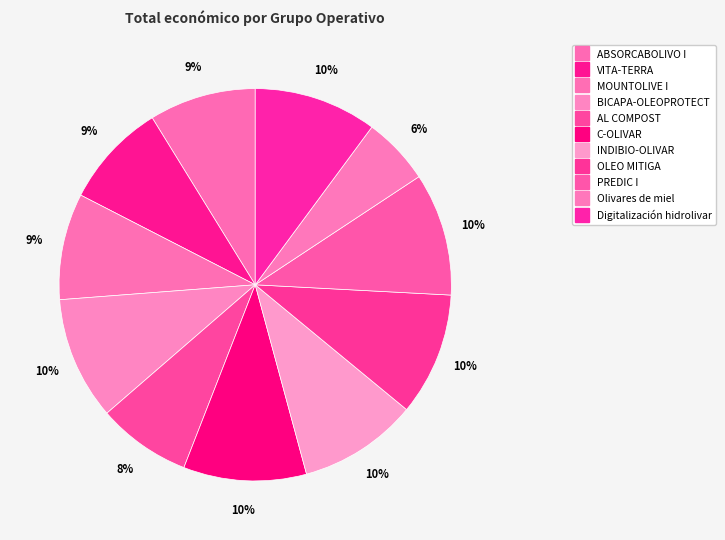

To the nearest percent, what portion does PREDIC I represent?

10%